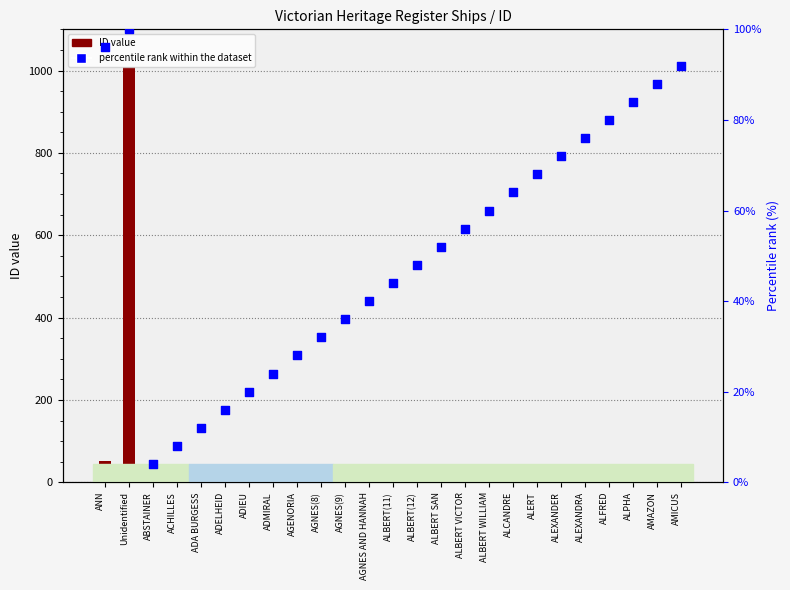

Which series has the widest spread of Y values?

ID value